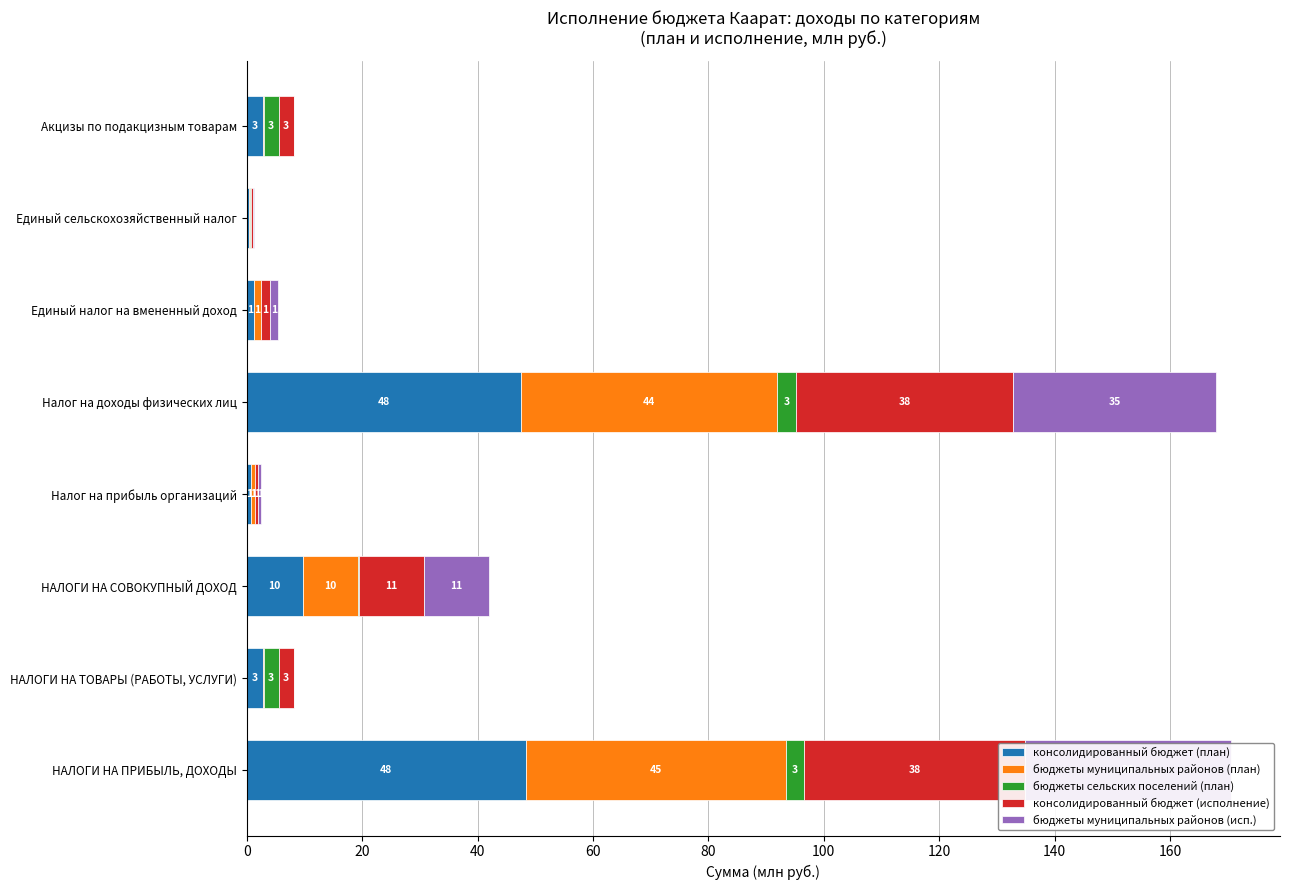

Rank the series by their maximum value, from lowest to highest.

бюджеты сельских поселений (план), бюджеты муниципальных районов (исп.), консолидированный бюджет (исполнение), бюджеты муниципальных районов (план), консолидированный бюджет (план)